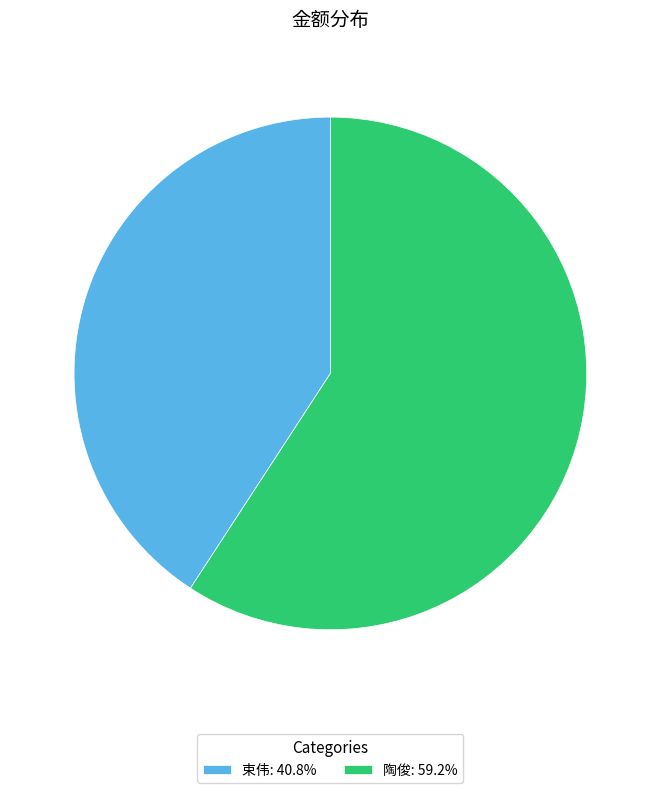

Do 陶俊: 59.2% and 束伟: 40.8% together represent more than half of the pie?

Yes